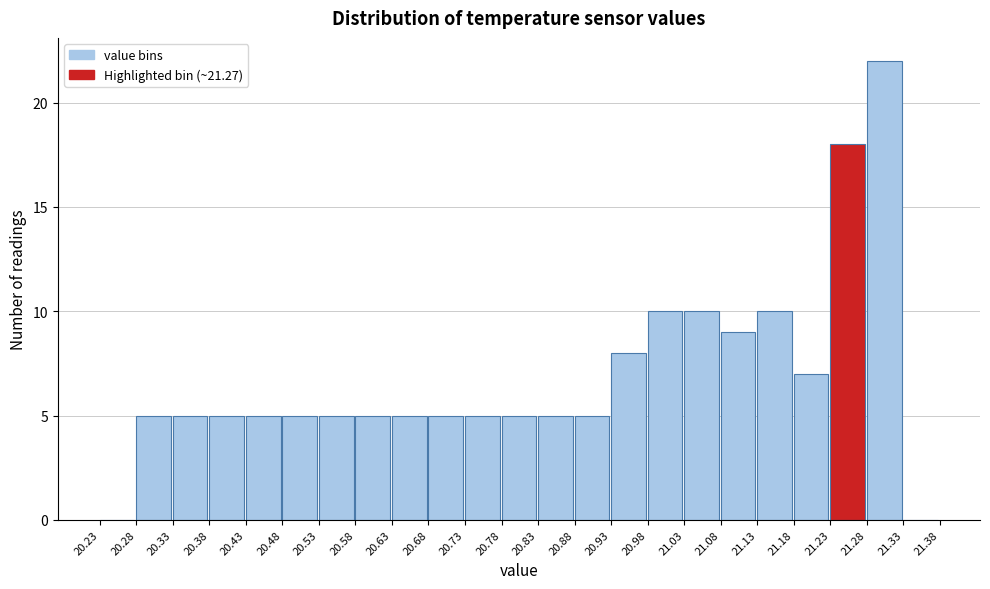

Reading left to right, transcribe this chart: for each bar, give the range it covers on the x-axis and its height. The values are not printed on the chart, so give them approximately, as read against the axis.

20.23 to 20.28: 0
20.28 to 20.33: 5
20.33 to 20.38: 5
20.38 to 20.43: 5
20.43 to 20.48: 5
20.48 to 20.53: 5
20.53 to 20.58: 5
20.58 to 20.63: 5
20.63 to 20.68: 5
20.68 to 20.73: 5
20.73 to 20.78: 5
20.78 to 20.83: 5
20.83 to 20.88: 5
20.88 to 20.93: 5
20.93 to 20.98: 8
20.98 to 21.03: 10
21.03 to 21.08: 10
21.08 to 21.13: 9
21.13 to 21.18: 10
21.18 to 21.23: 7
21.23 to 21.28: 18
21.28 to 21.33: 22
21.33 to 21.38: 0